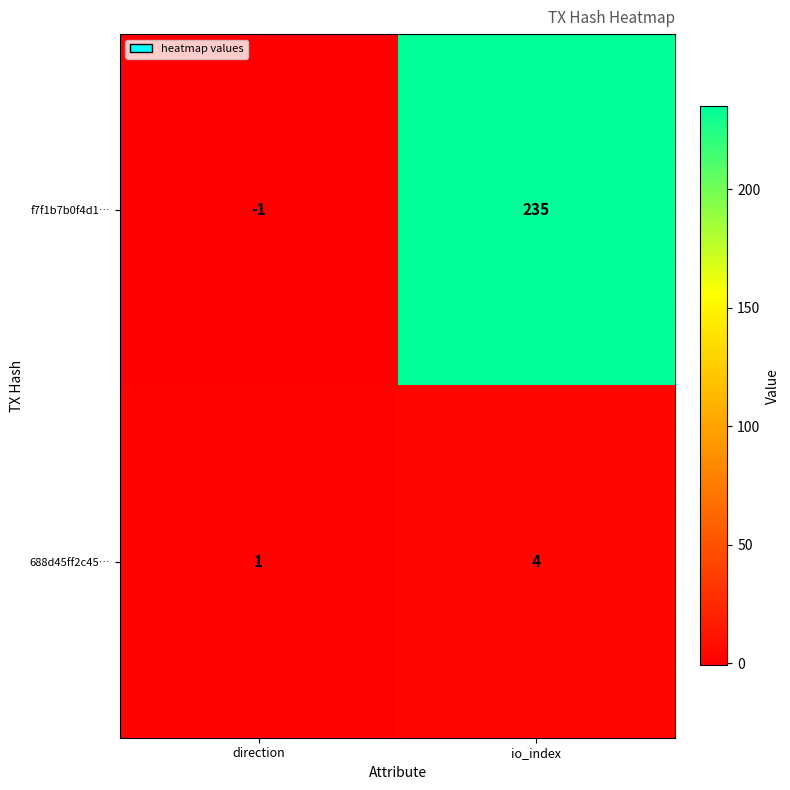

At direction, list the series in order from smallest to largest.

f7f1b7b0f4d1…, 688d45ff2c45…